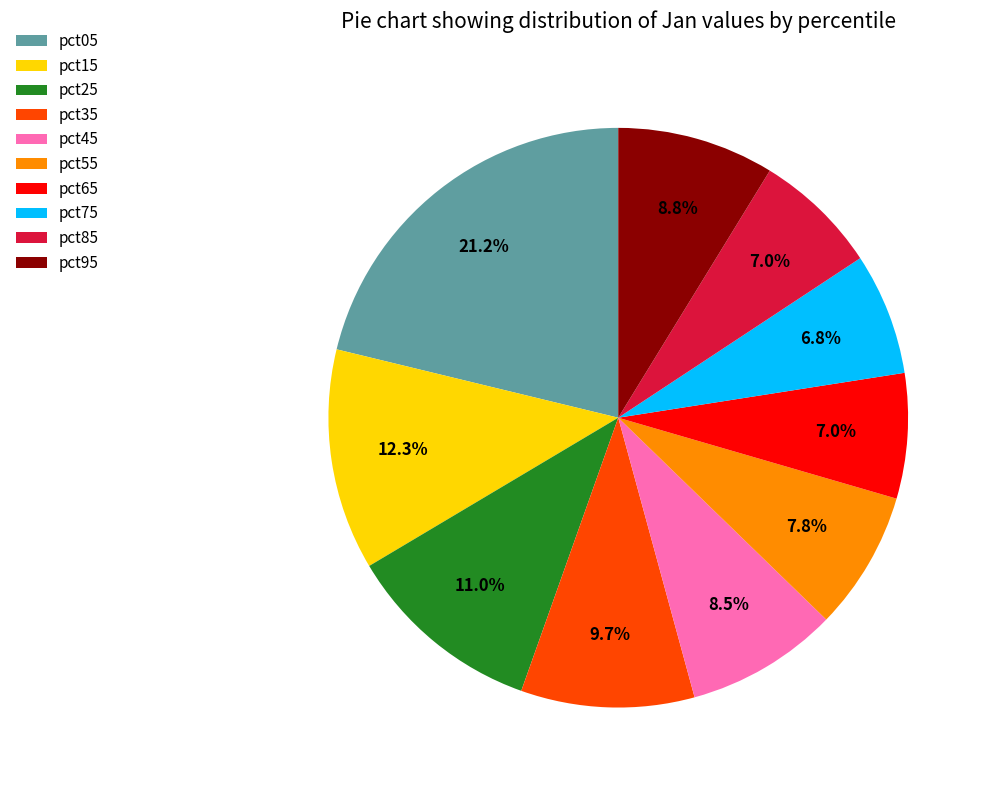

What is the largest slice in the pie chart?

pct05